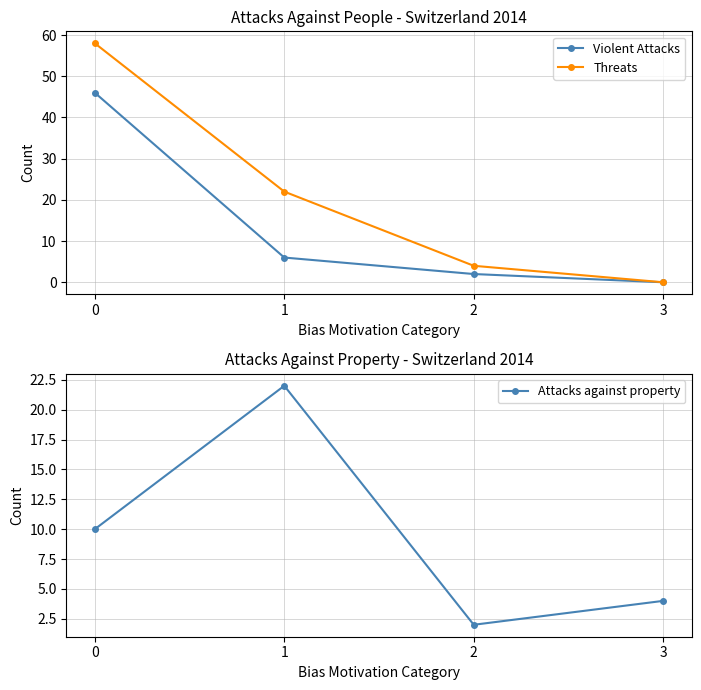

Does the chart have visible grid lines?

Yes